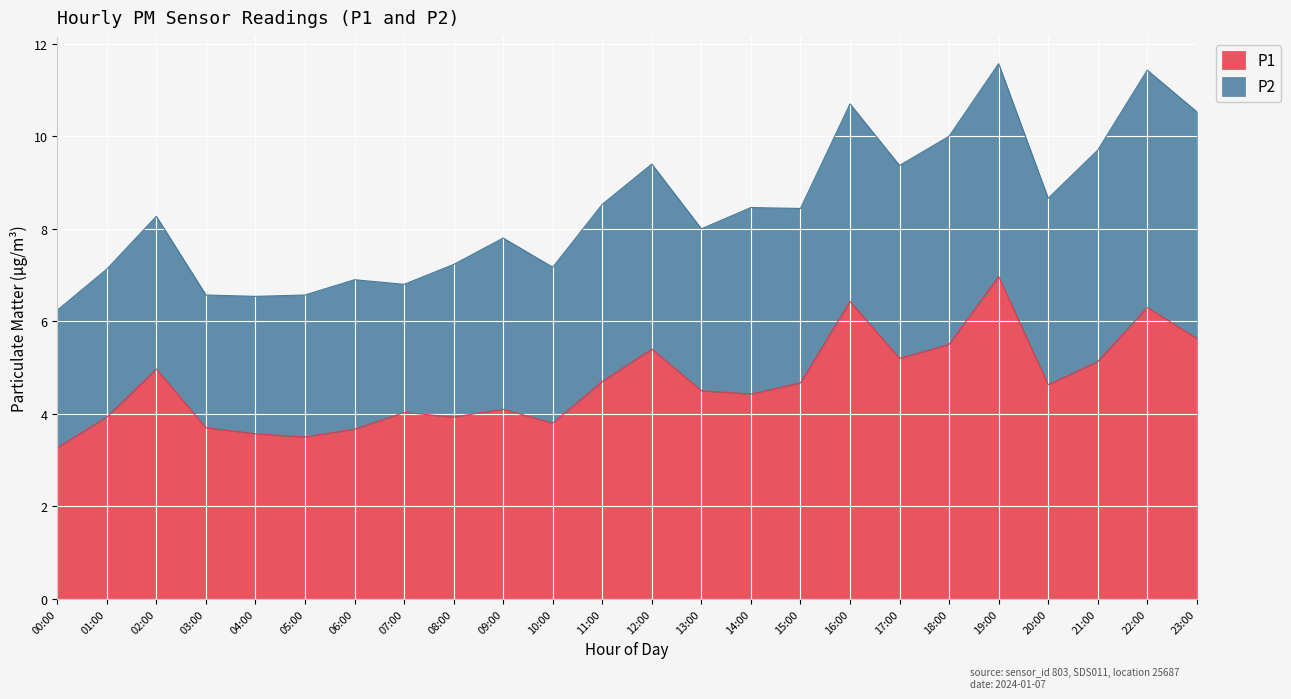

Which category has the highest value across all series?

19:00